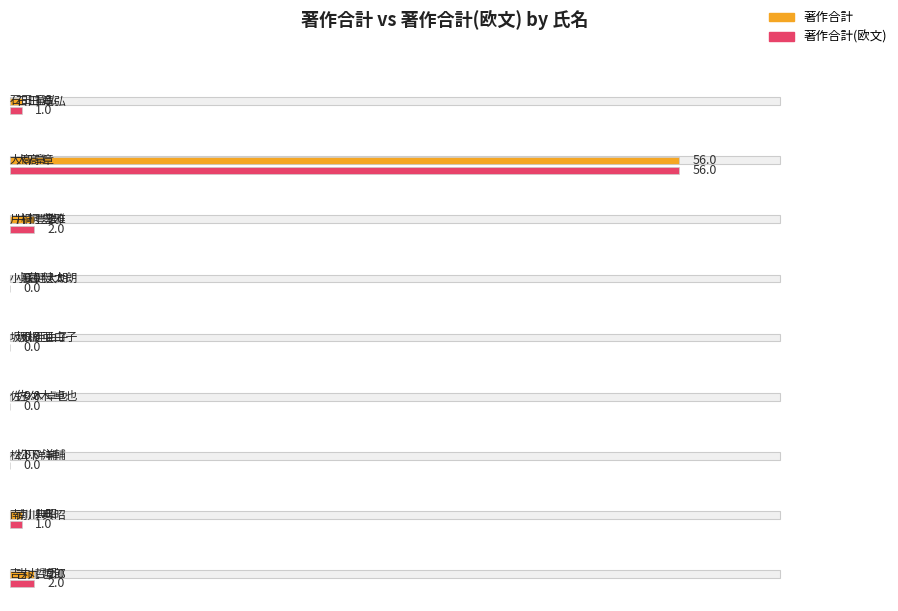

The 著作合計 series shows 1 at 南川 典昭. True or false?

True